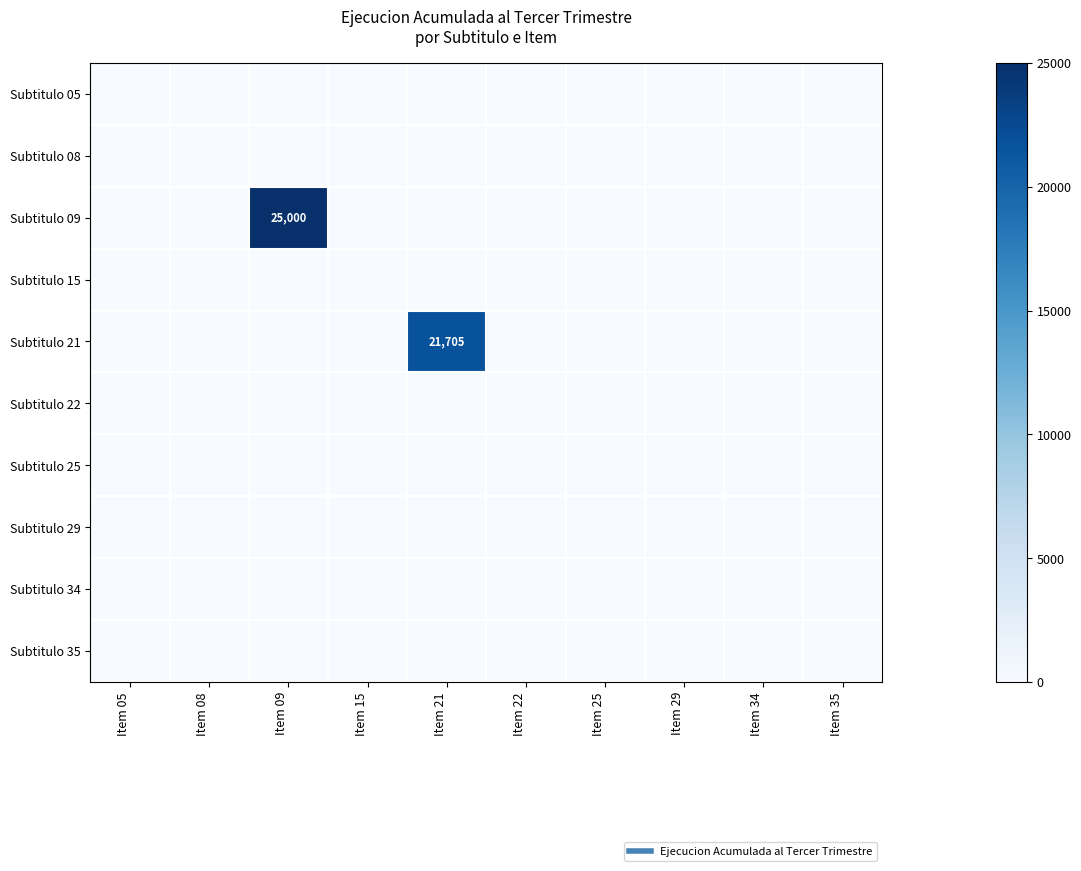

List the labels in order of Subtitulo 34 value, smallest first.

Item 05, Item 08, Item 09, Item 15, Item 21, Item 22, Item 25, Item 29, Item 34, Item 35